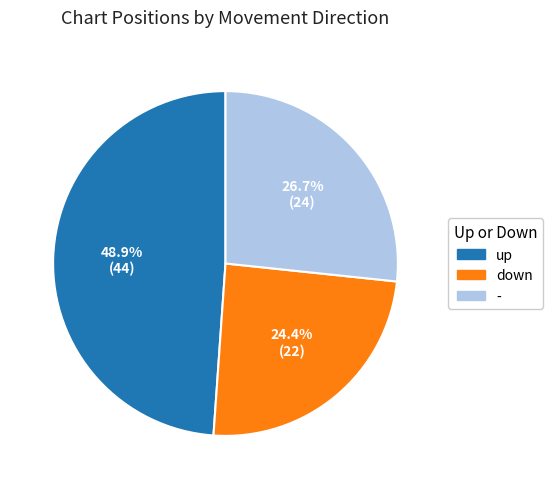

True or false: - accounts for 27% of the total.

True